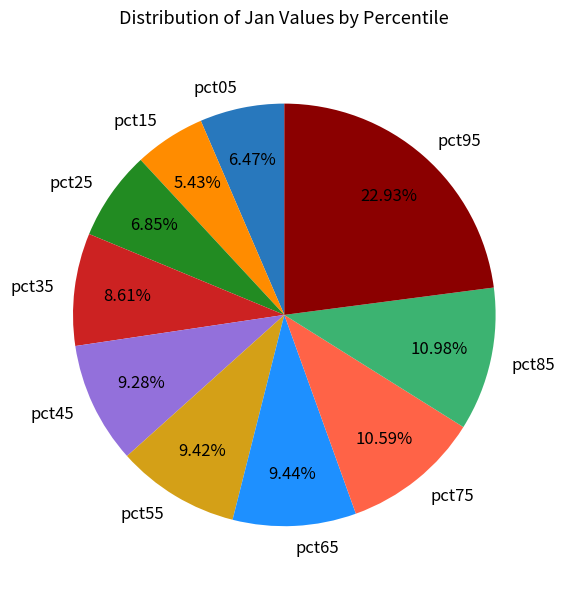

Is there a majority slice in this chart?

No